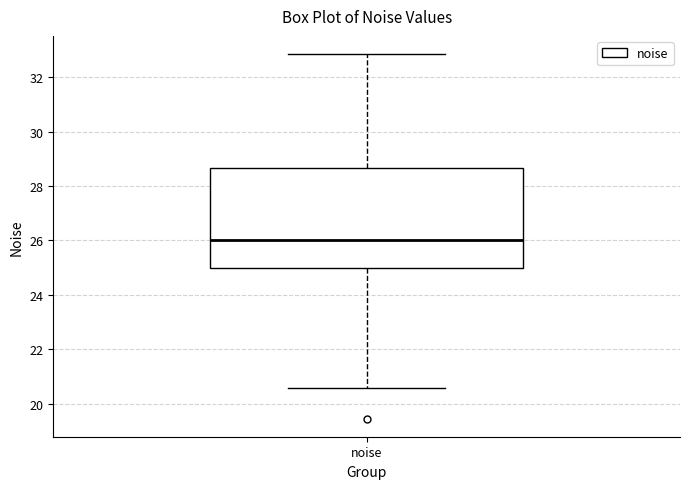

Transcribe this box plot: give where the median line is, the range the box spans, and where the two whiskers end, as read against the y-axis. The values are not printed on the chart, so give them approximately, as read against the axis.

median 26.0, box 25.0 to 28.6, whiskers 20.6 to 32.8